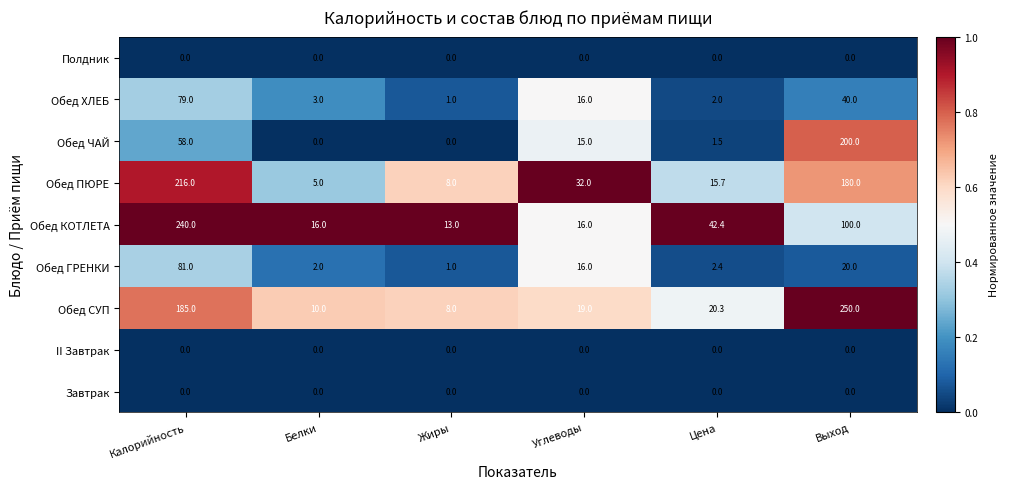

What is the sum of the Обед ГРЕНКИ values at Калорийность and Выход?

101.0